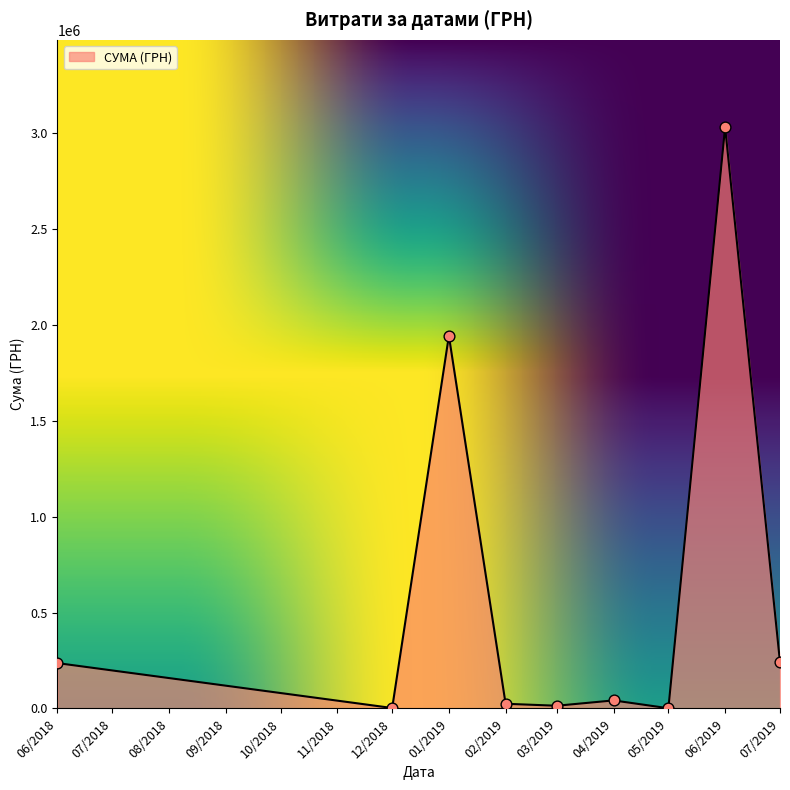

Between 06/2019 and 07/2019, which is larger?

06/2019